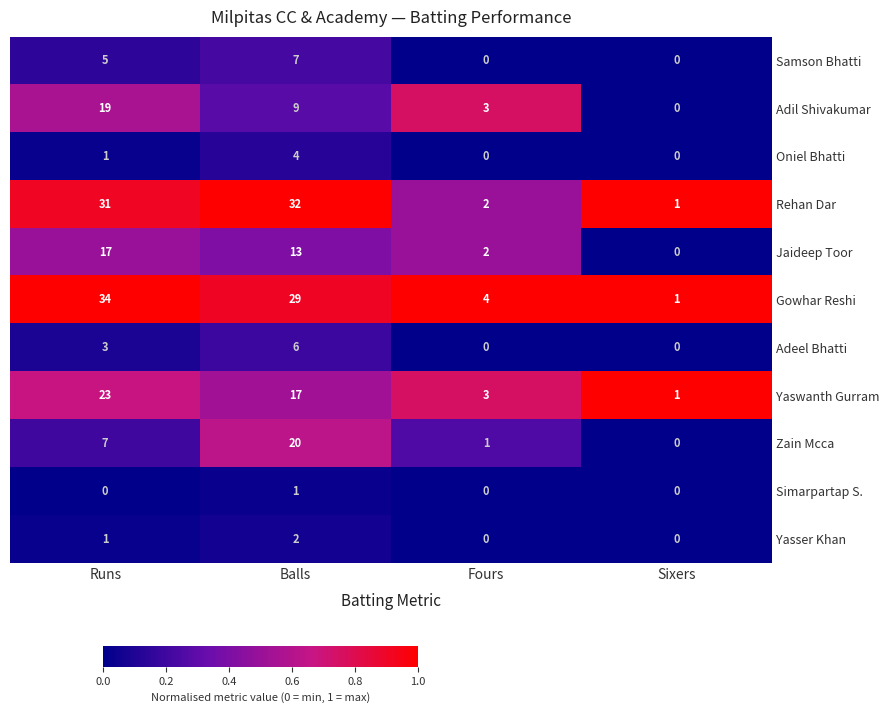

Which series has the largest range (max minus min)?

Gowhar Reshi